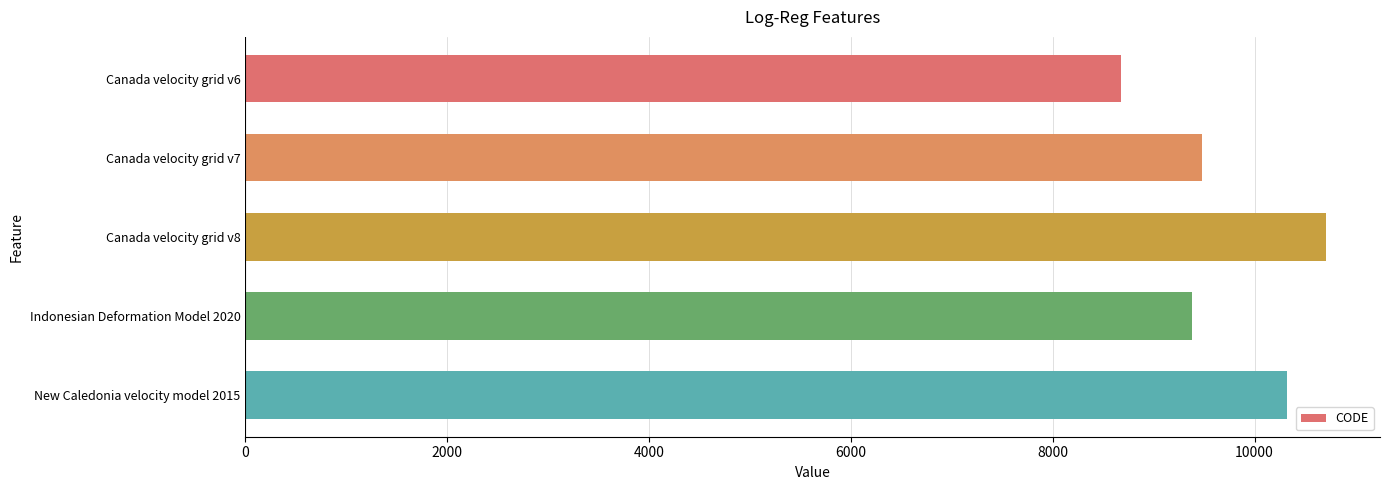

Count the number of categories in the chart.

5